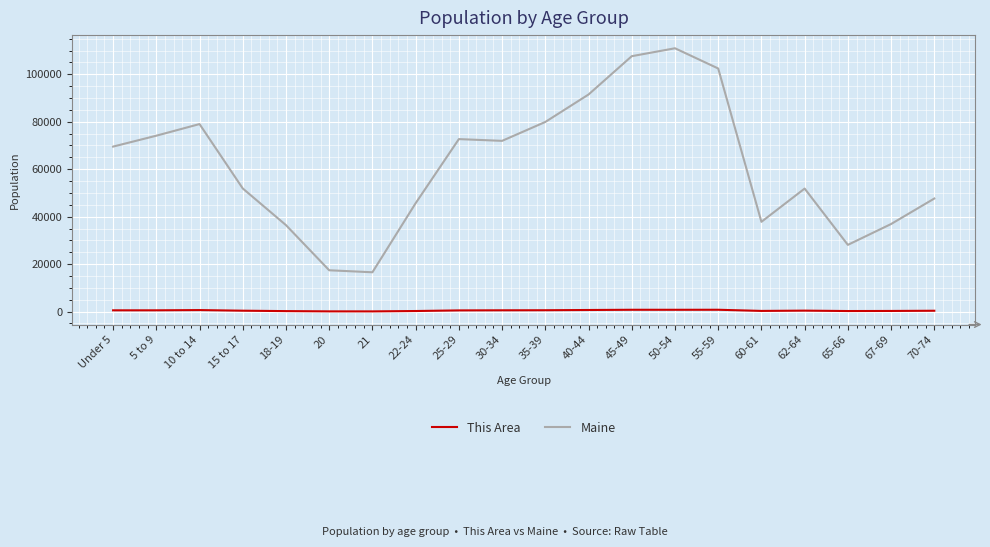

What is the average value of the Maine series?

61497